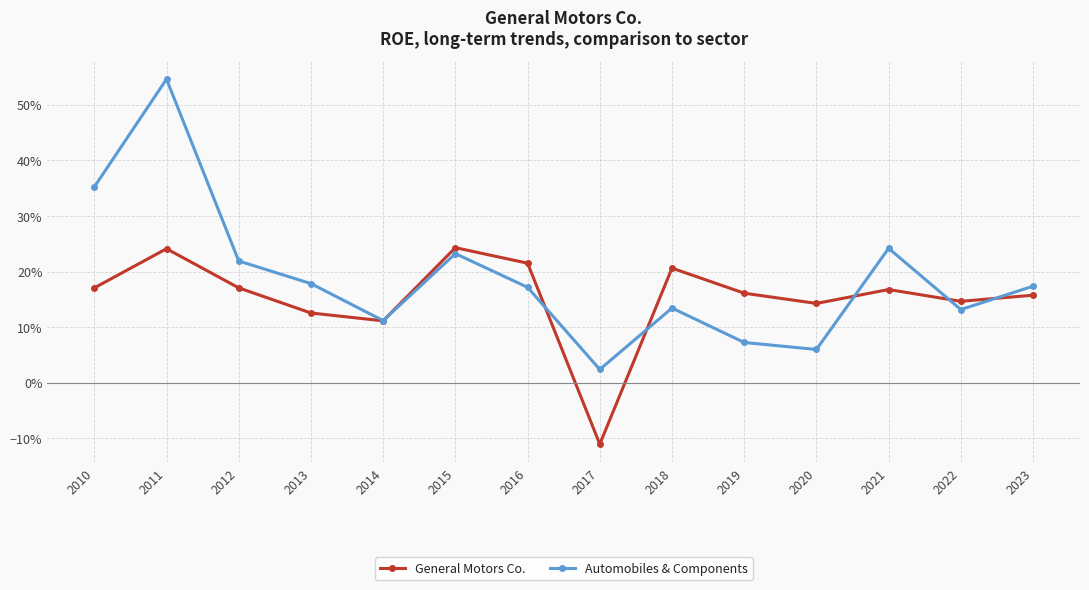

Is the value of Automobiles & Components at 2021 greater than the value of General Motors Co. at 2015?

No